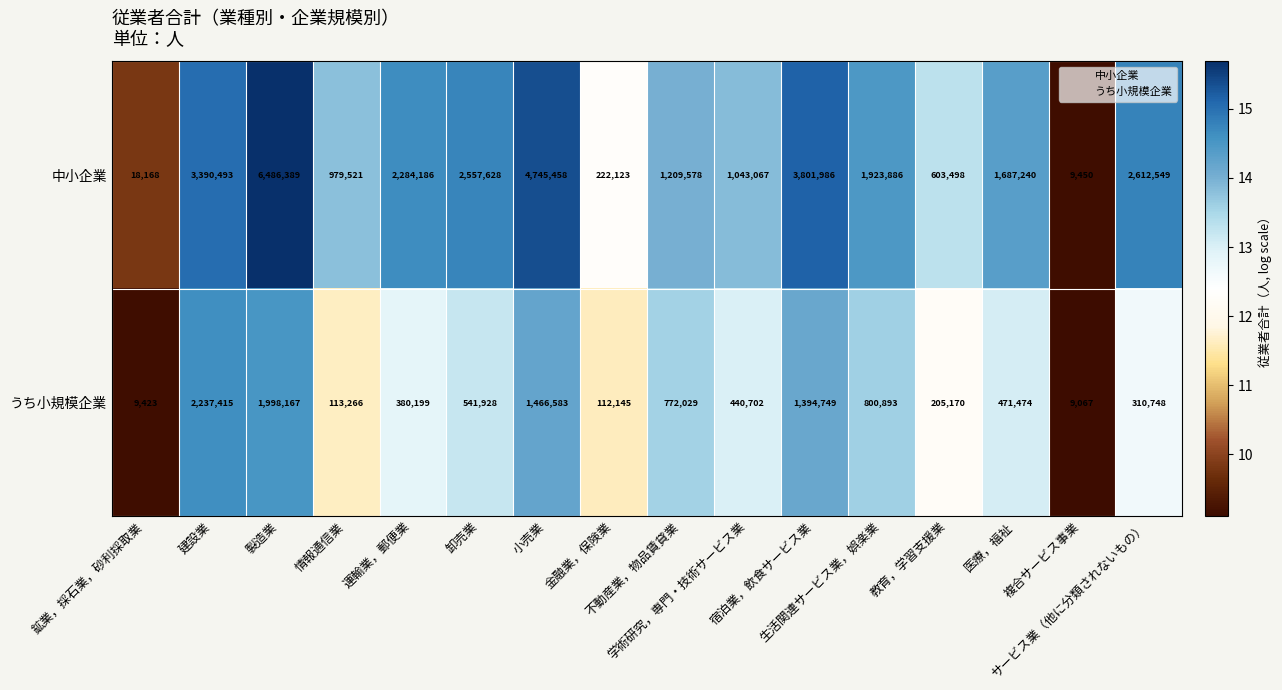

What is the difference between the highest and lowest values at 学術研究，専門・技術サービス業?

602365